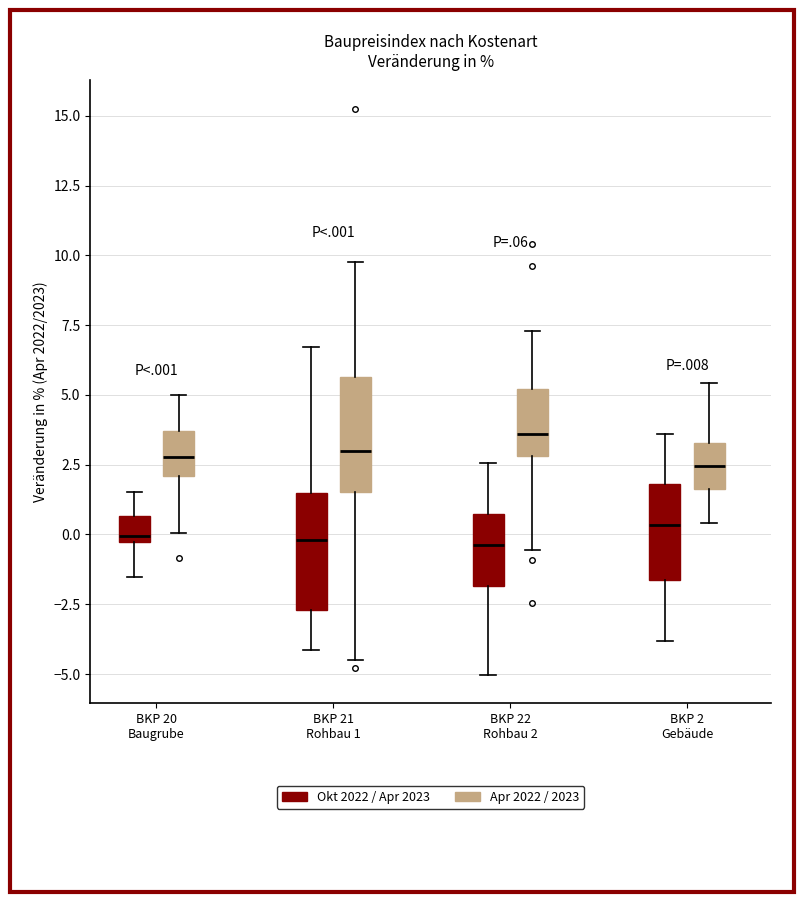

Where does the lower whisker of the box for BKP 20 Baugrube (Okt 2022 / Apr 2023) end on the y-axis? The values are not printed on the chart, so give them approximately, as read against the axis.

-1.5